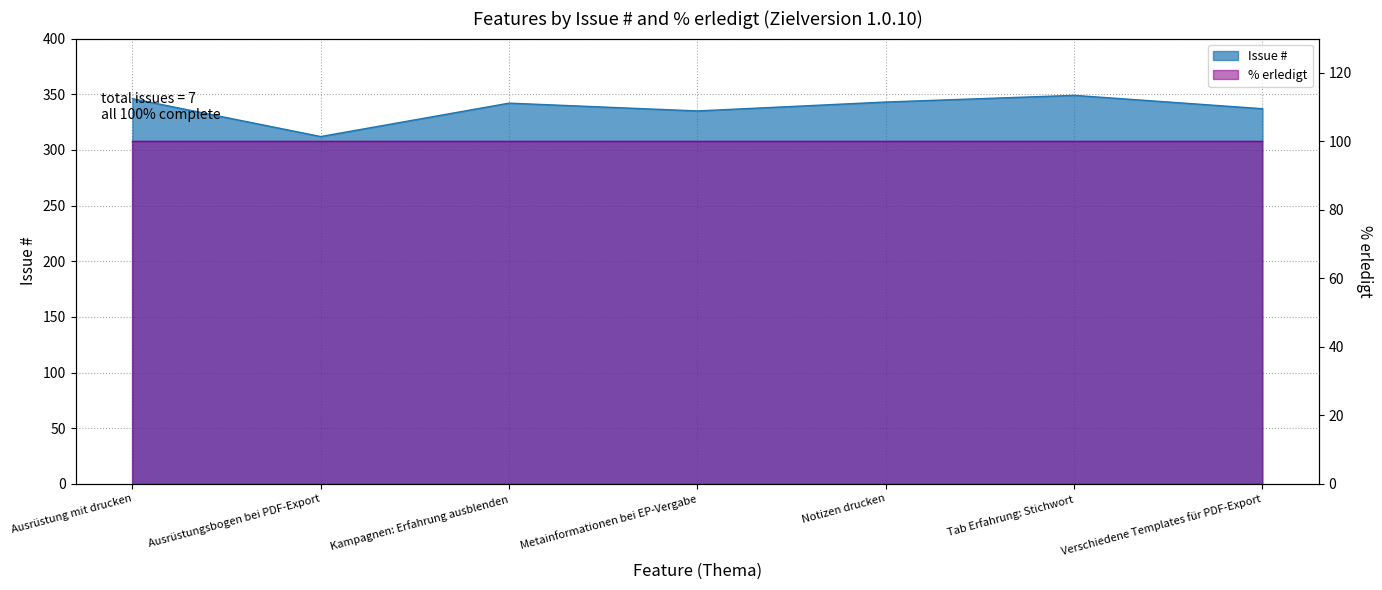

Where is the data nearest to the value 330?

Metainformationen bei EP-Vergabe